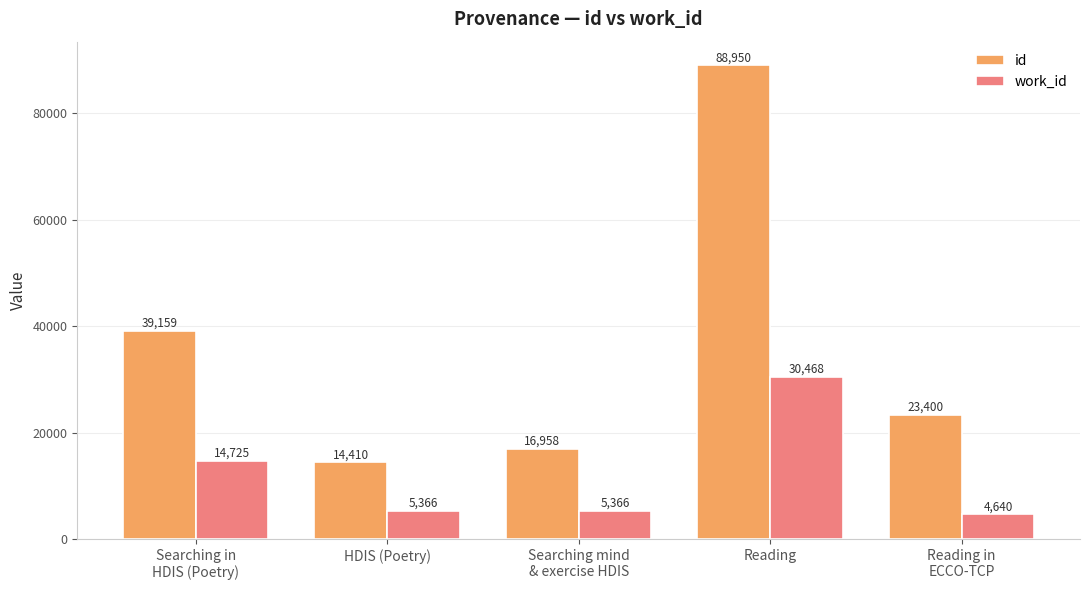

At which label does work_id first exceed 5366?

Searching in
HDIS (Poetry)